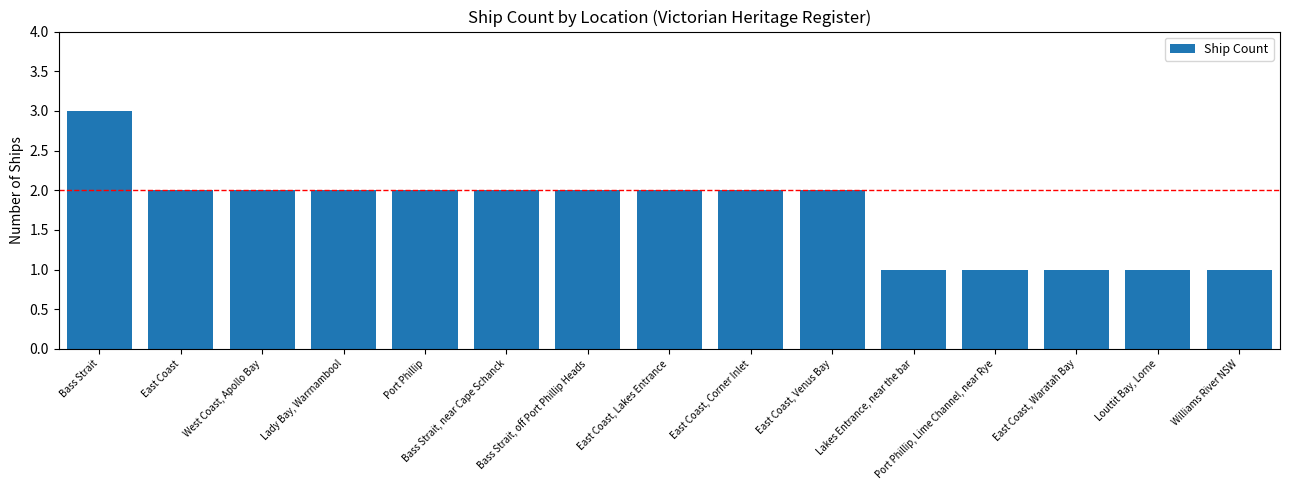

What is the sum of the values at Port Phillip and Bass Strait?

5